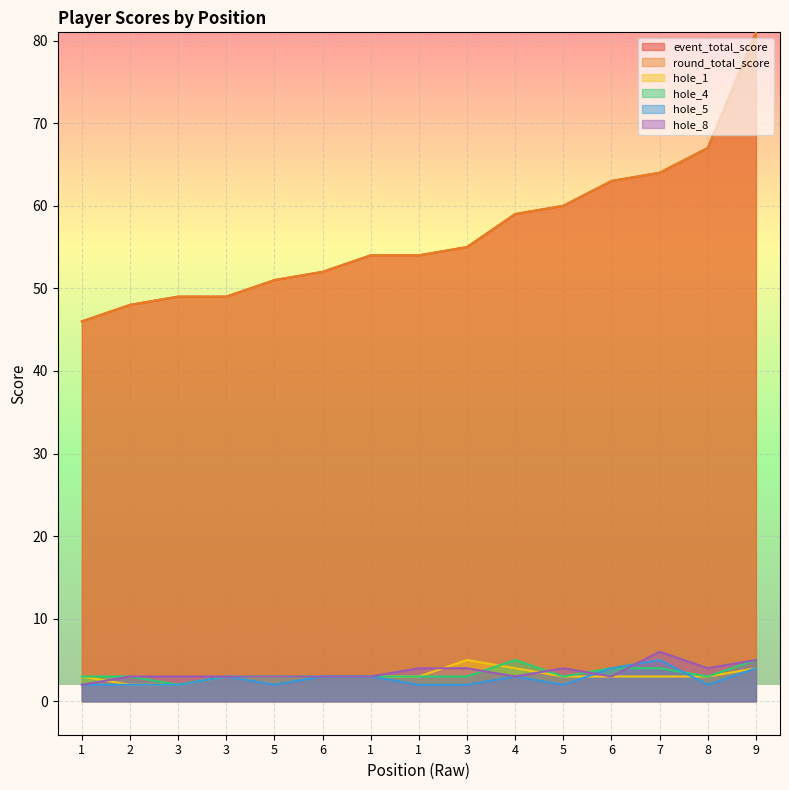

What is the sum of the hole_1 values at 1 and 8?

6